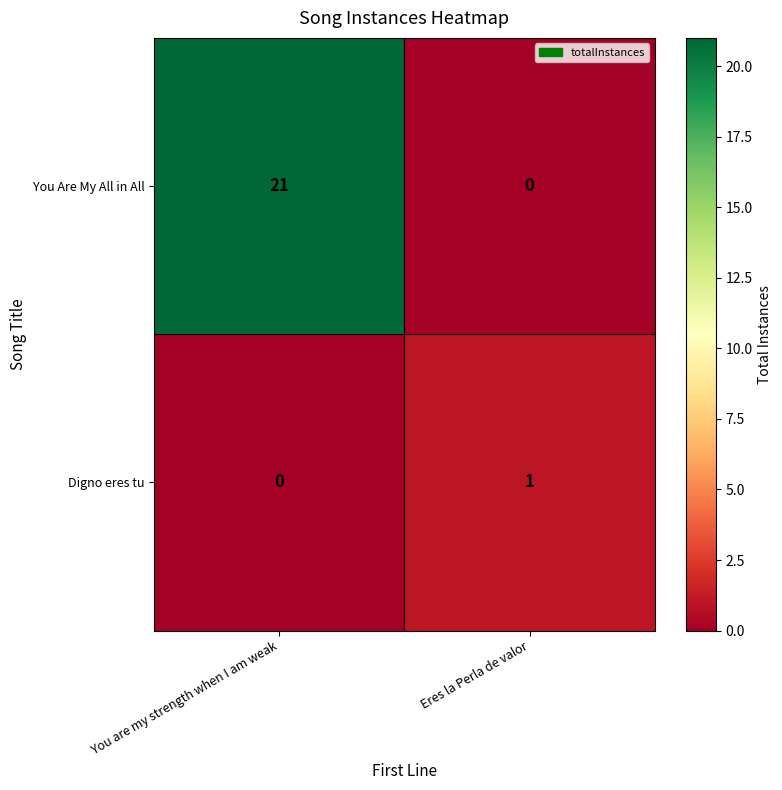

Which series has the largest range (max minus min)?

You Are My All in All